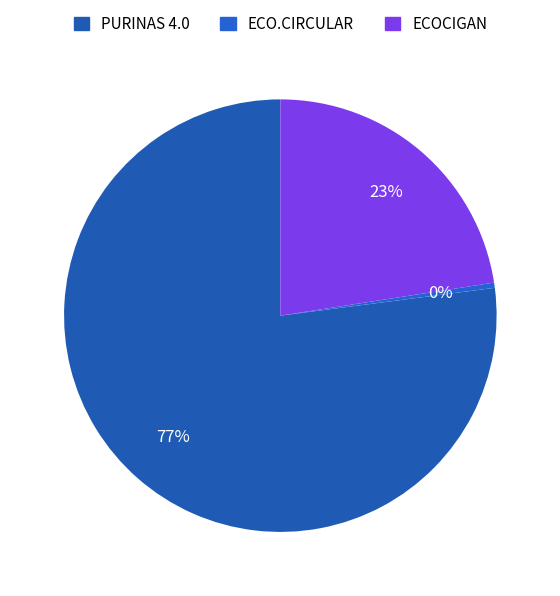

Which slice is the largest?

PURINAS 4.0